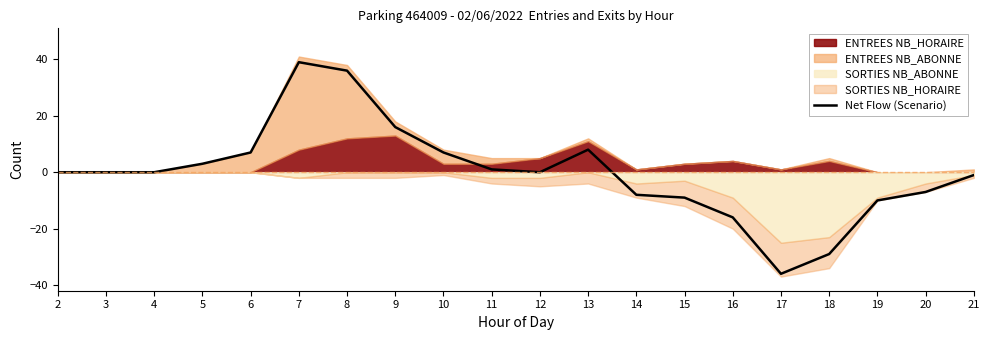

Which label corresponds to the largest value in the chart?

7